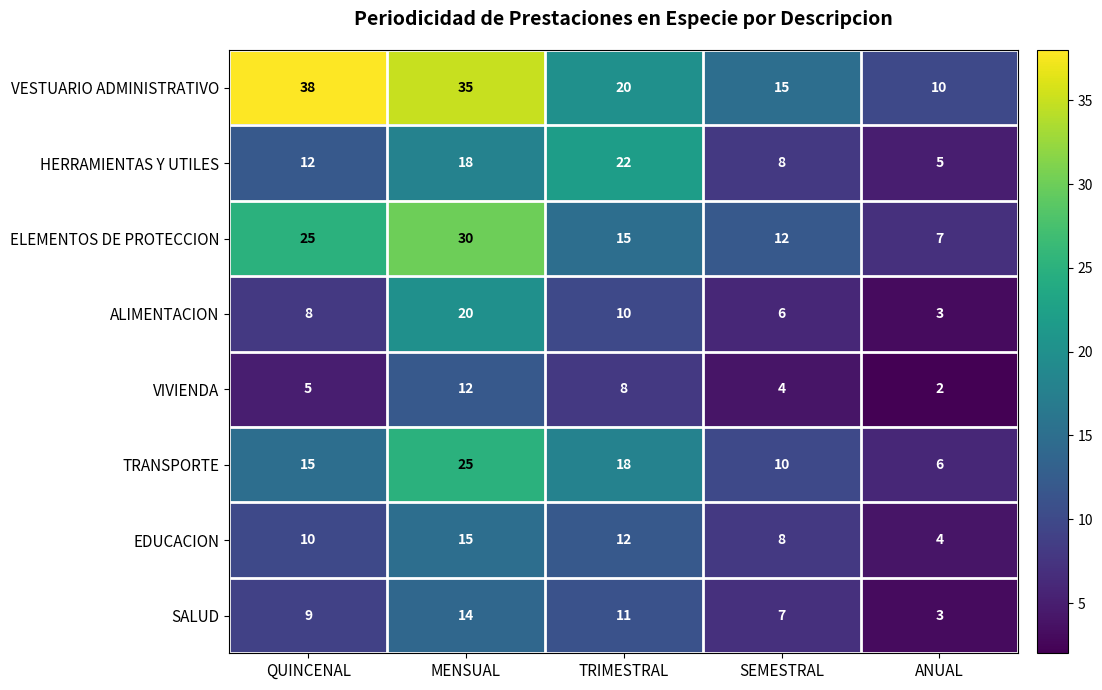

Which series has the widest spread of values?

VESTUARIO ADMINISTRATIVO